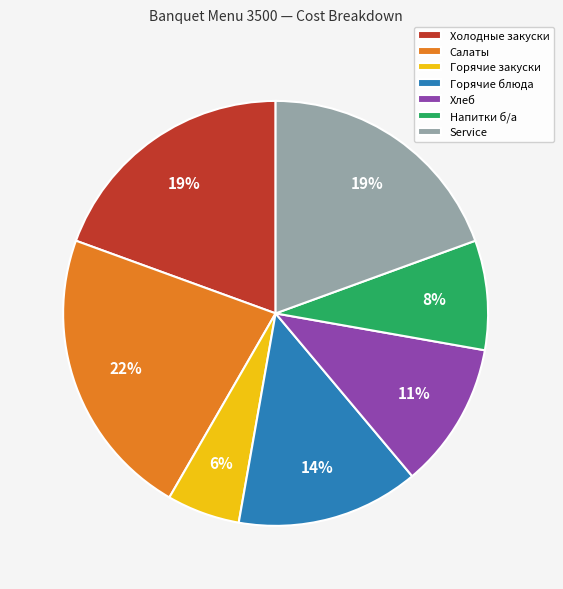

To the nearest percent, what percentage of the pie is Напитки б/а?

8%